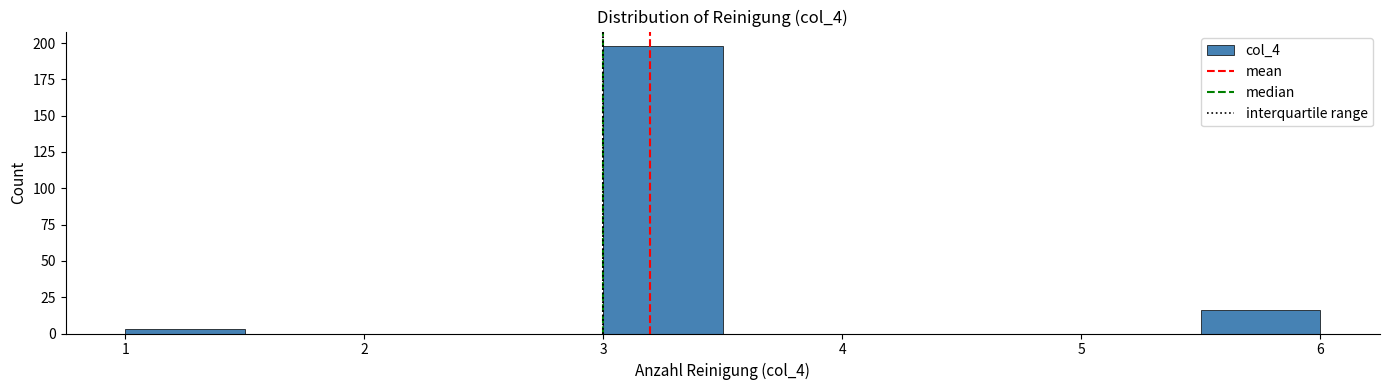

Reading left to right, list every bar in this chart as the range it spans on the x-axis followed by its height. The values are not printed on the chart, so give them approximately, as read against the axis.

1.0 to 1.5: under 5
1.5 to 2.0: 0
2.0 to 2.5: 0
2.5 to 3.0: 0
3.0 to 3.5: 200
3.5 to 4.0: 0
4.0 to 4.5: 0
4.5 to 5.0: 0
5.0 to 5.5: 0
5.5 to 6.0: 15